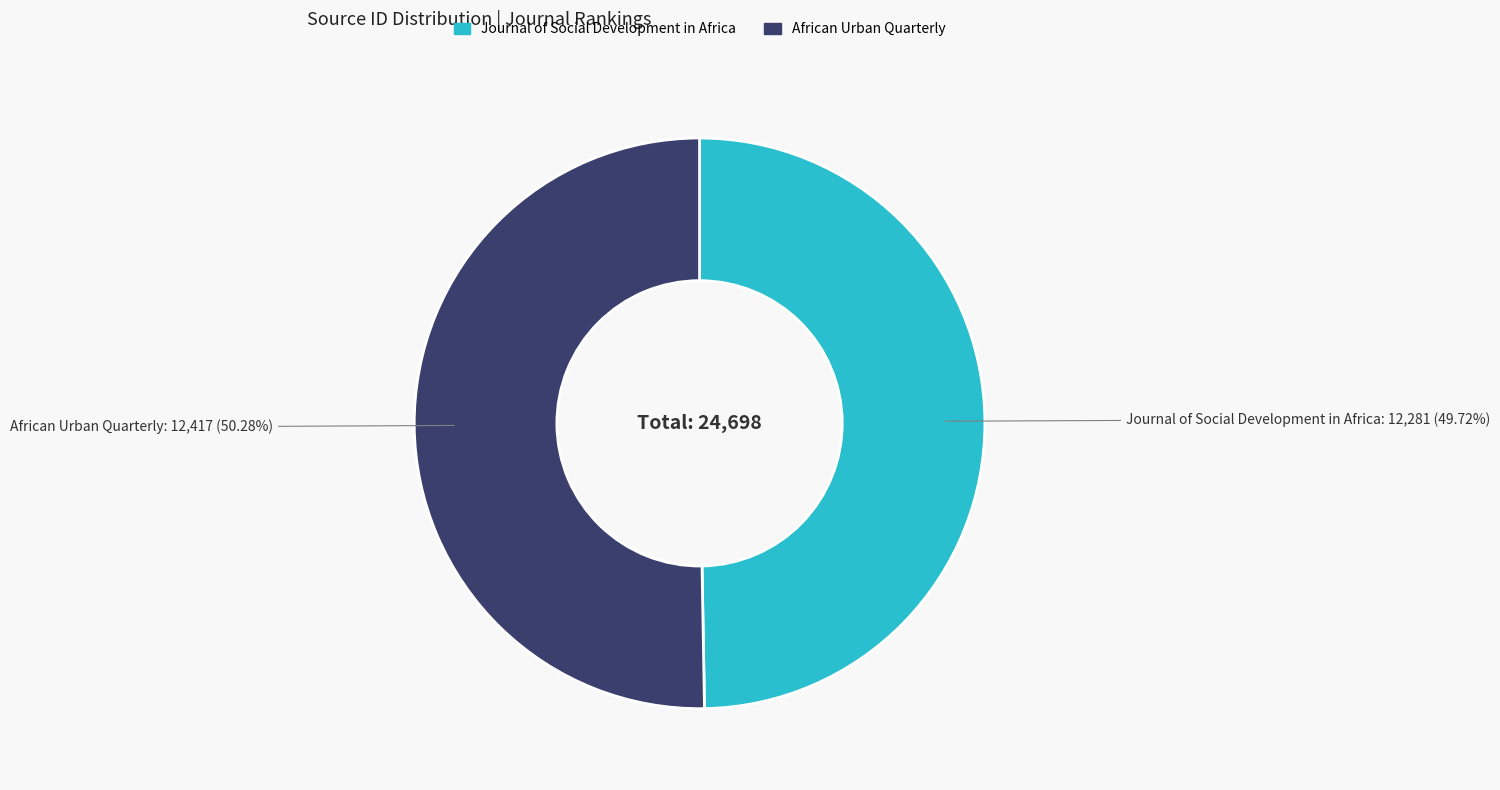

Which slice is the largest?

African Urban Quarterly